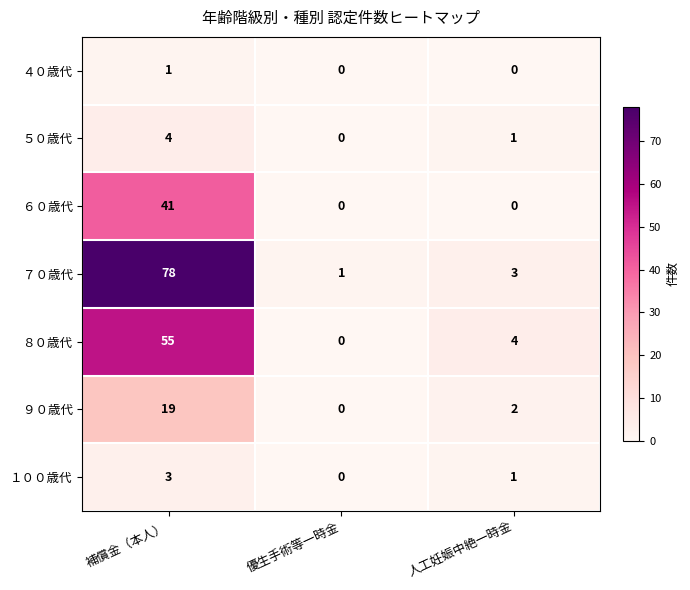

Which series has the largest total across all categories?

７０歳代